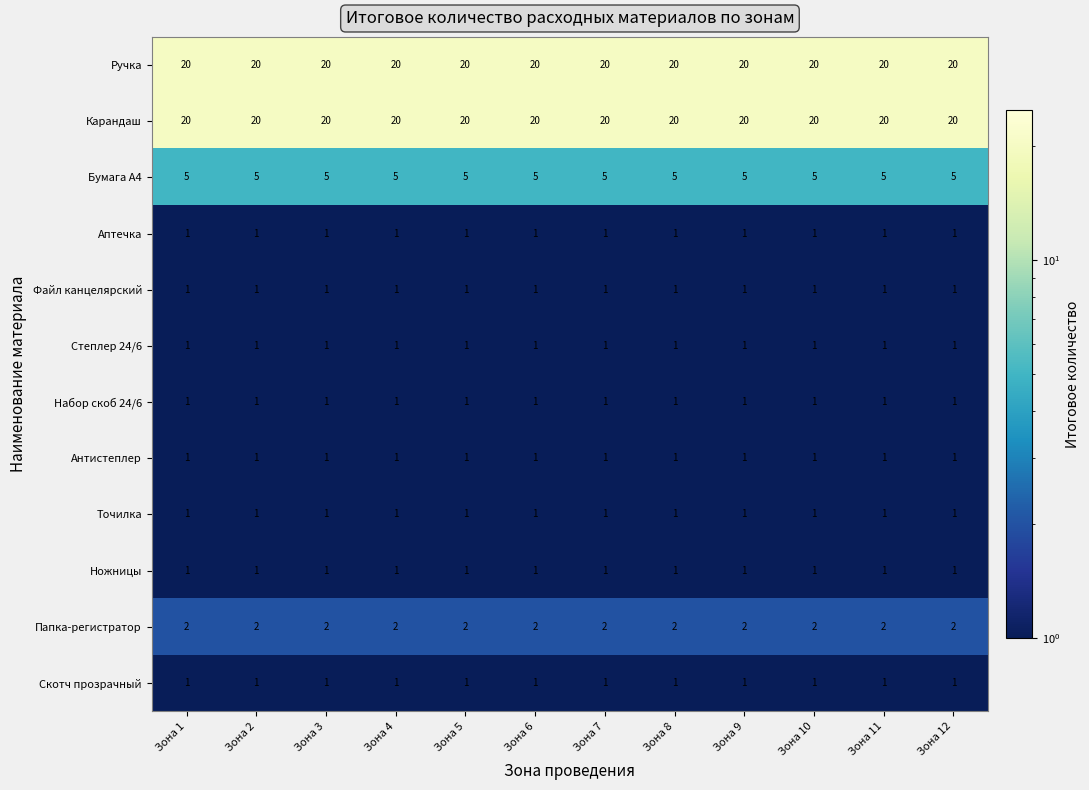

What is the average value of the Карандаш series?

20